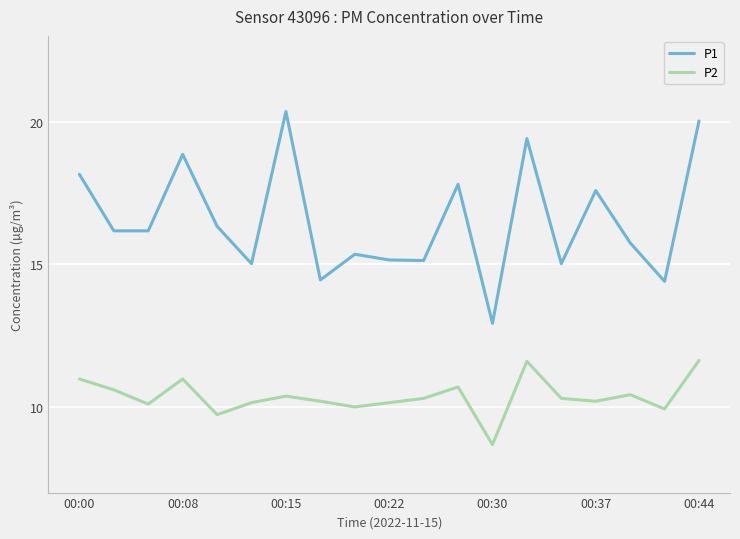

Which series has the largest total across all categories?

P1